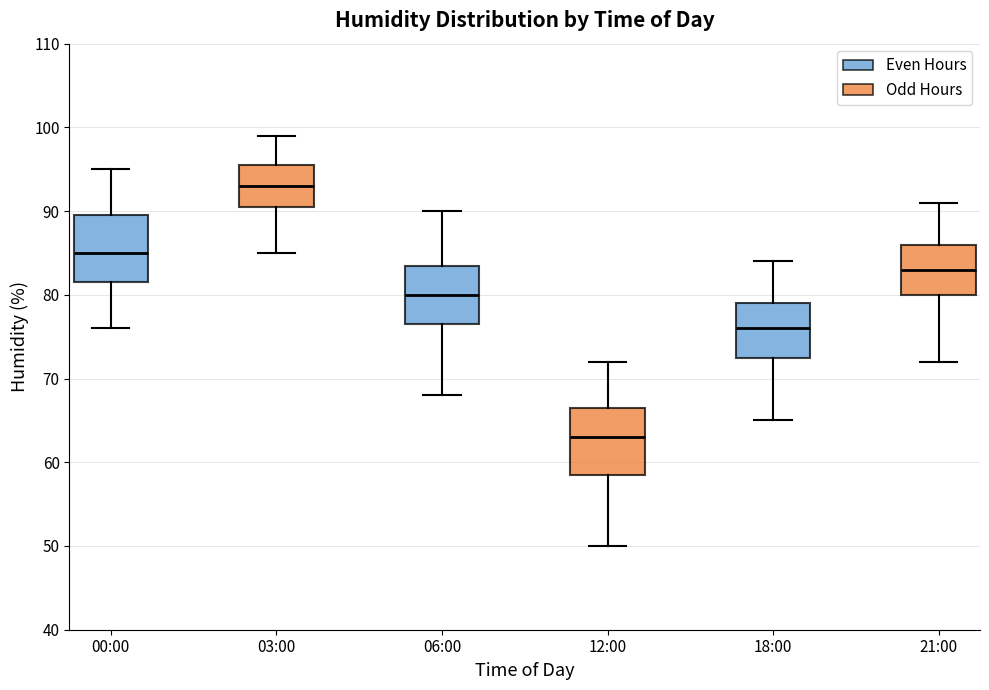

Where does the lower whisker of the box for 03:00 end on the y-axis? The values are not printed on the chart, so give them approximately, as read against the axis.

85